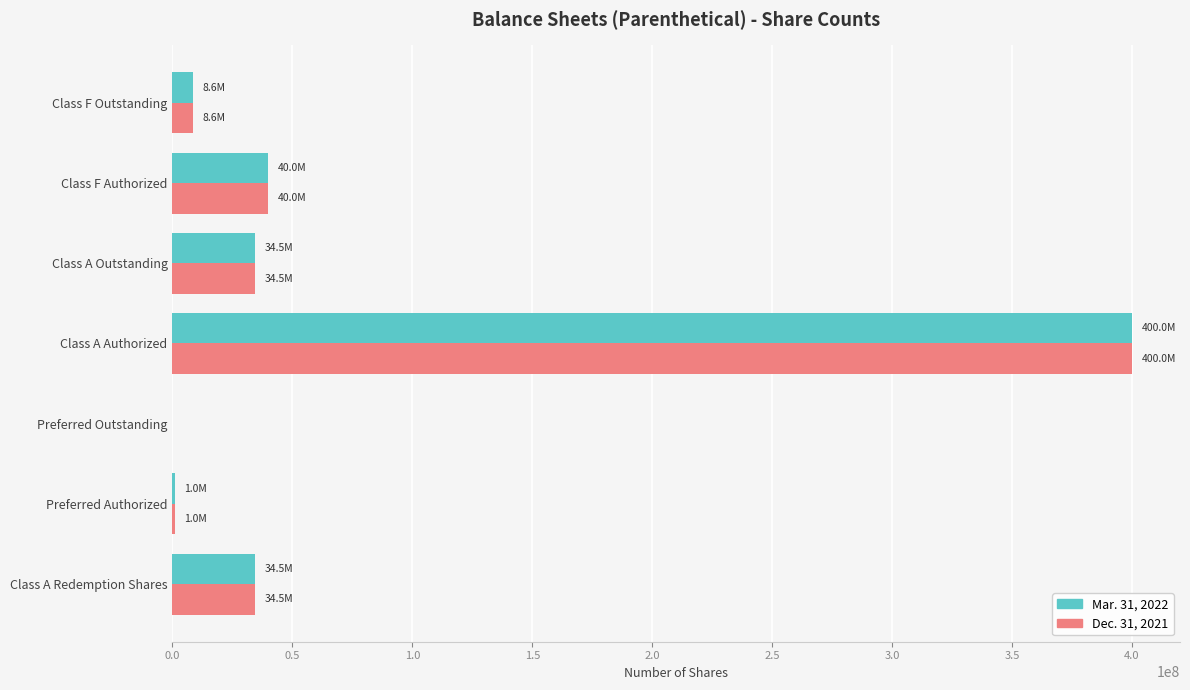

Which category has the highest value across all series?

Class A Authorized